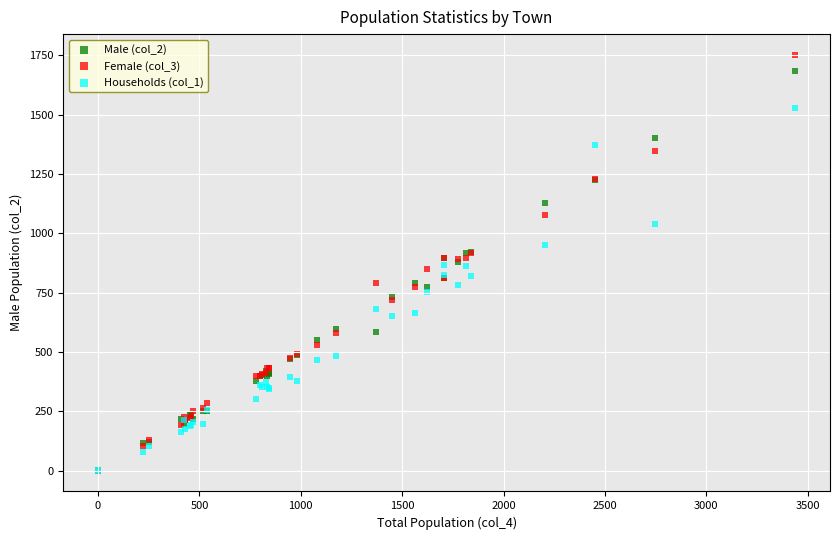

Which series contains the highest Y value?

Female (col_3)